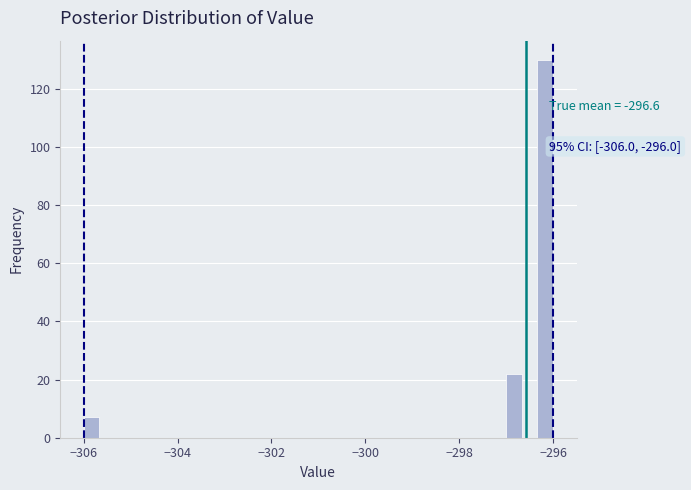

Around what value on the x-axis is the tallest bar? Give the approximate position of its centre, as read against the axis.

-296.2